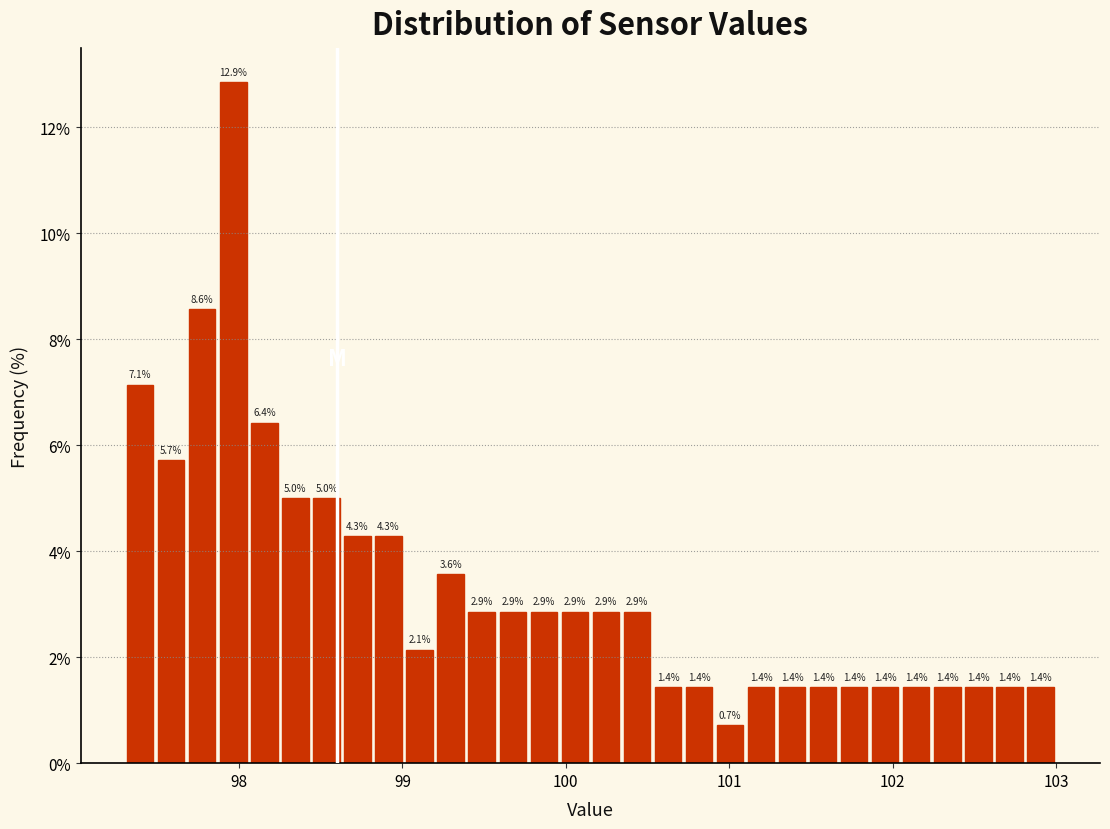

Around what value on the x-axis is the tallest bar? Give the approximate position of its centre, as read against the axis.

98.0